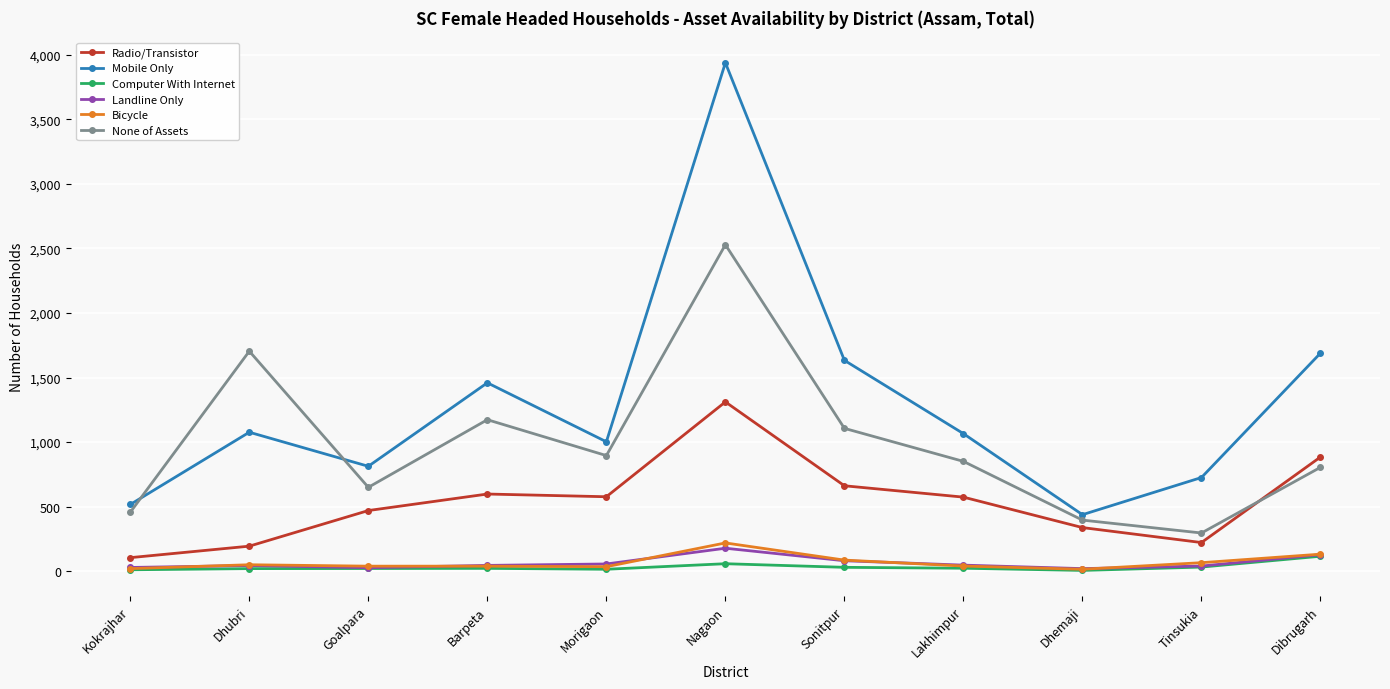

At which category is the sum across all series the highest?

Nagaon